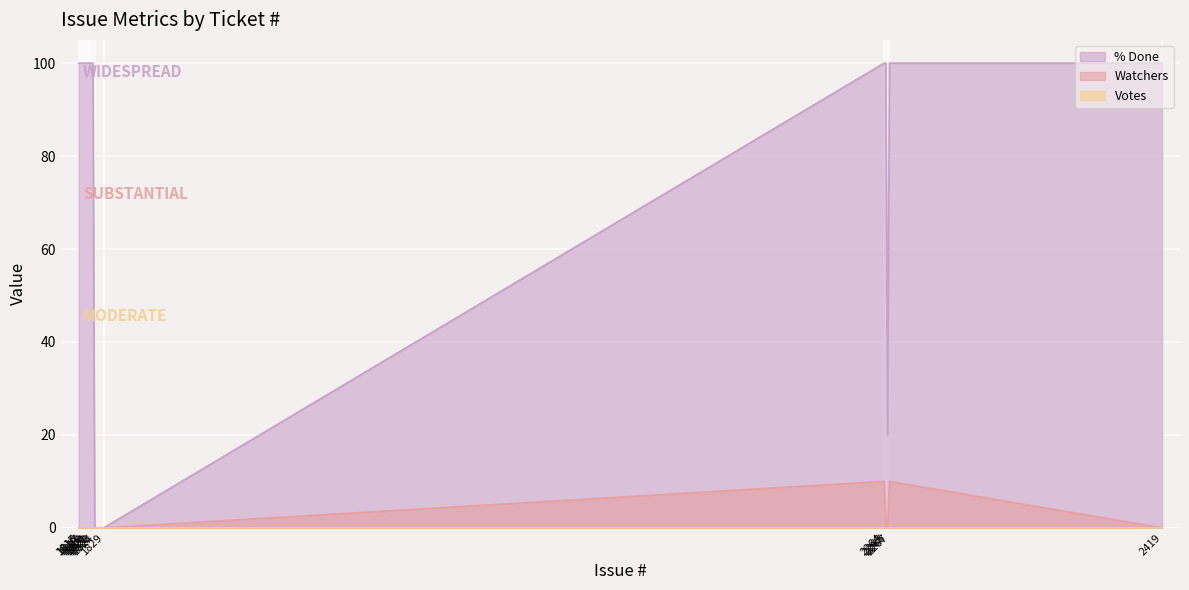

True or false: % Done has more than 0 points higher than both neighbors.

False